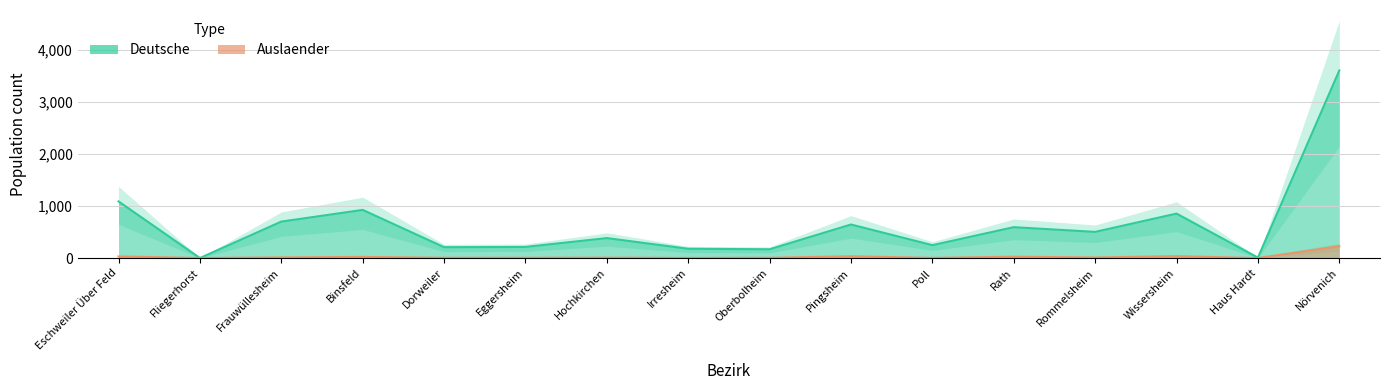

Between which two adjacent categories do deutsche and auslaender first intersect?

Eschweiler Über Feld and Fliegerhorst